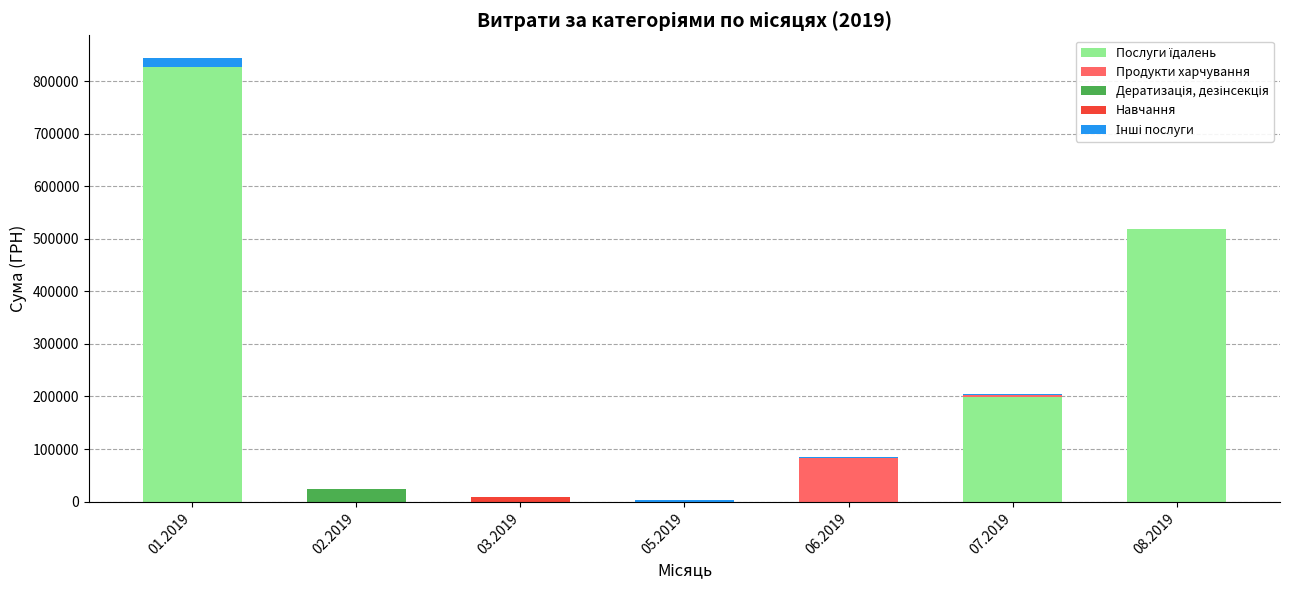

What is the total value across all series at 01.2019?

844975.9